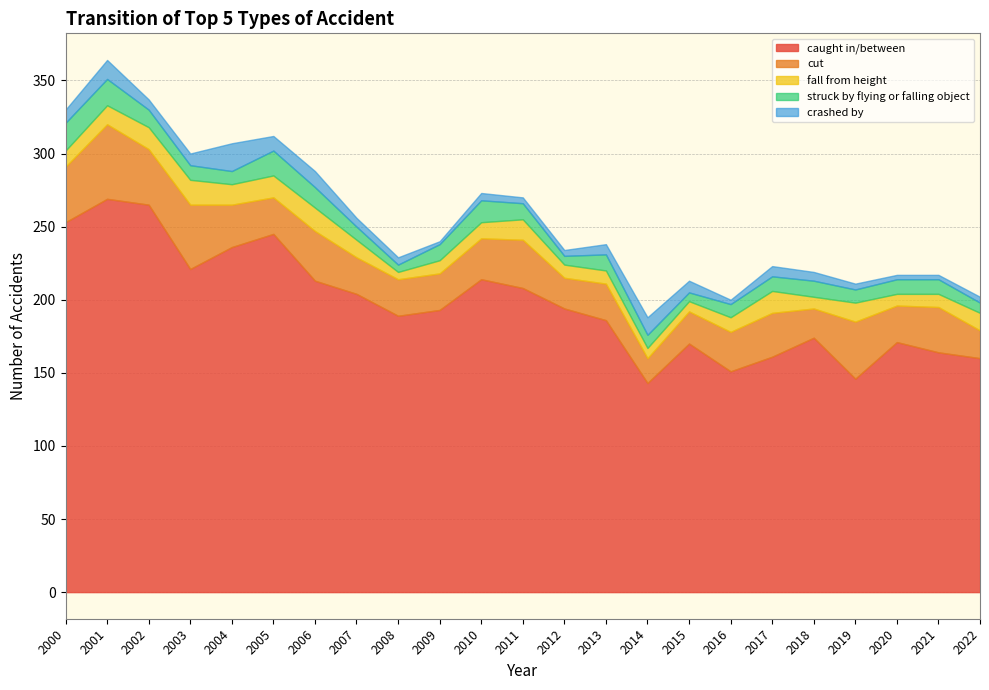

Which series has the widest spread of values?

caught in/between